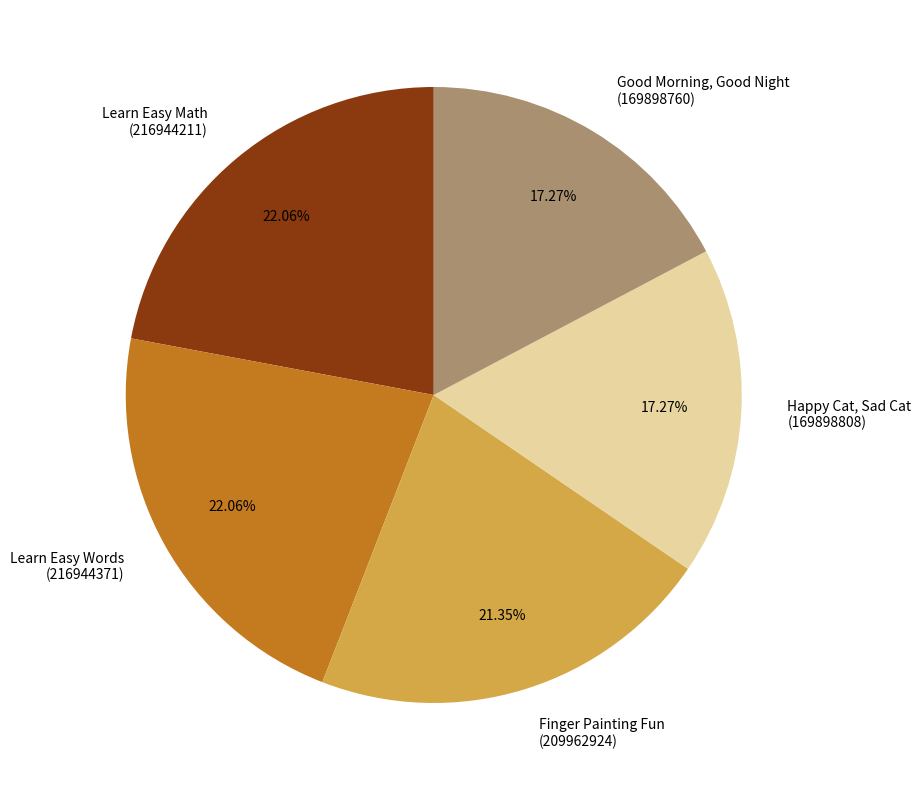

What is the ratio of the value at Good Morning, Good Night (169898760) to the value at Happy Cat, Sad Cat (169898808)?

1.0